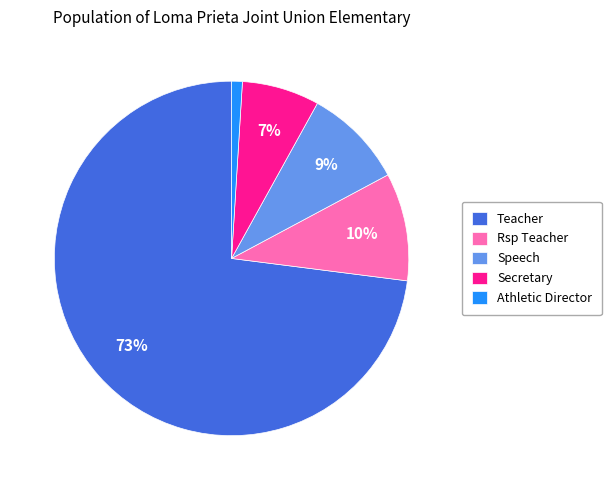

Which slice is the smallest?

Athletic Director